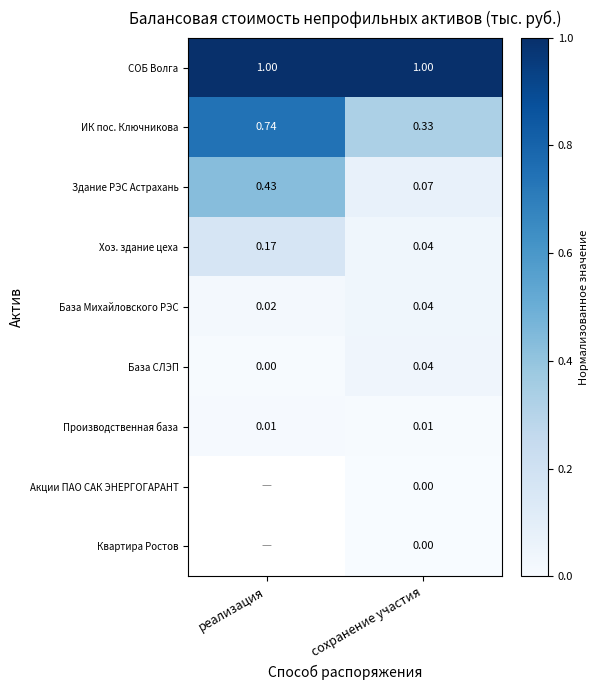

Is it true that Здание РЭС Астрахань equals 0.4 at реализация?

True